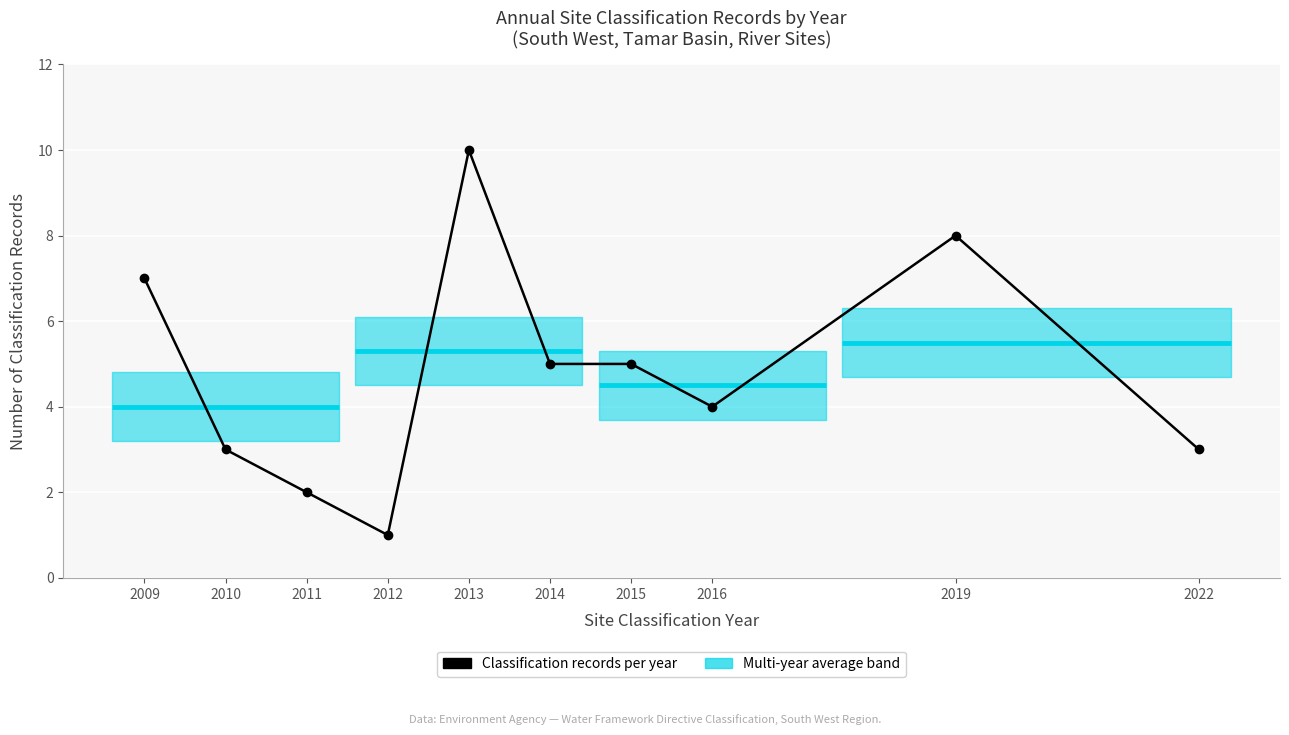

The value at 2012 is 2. True or false?

False